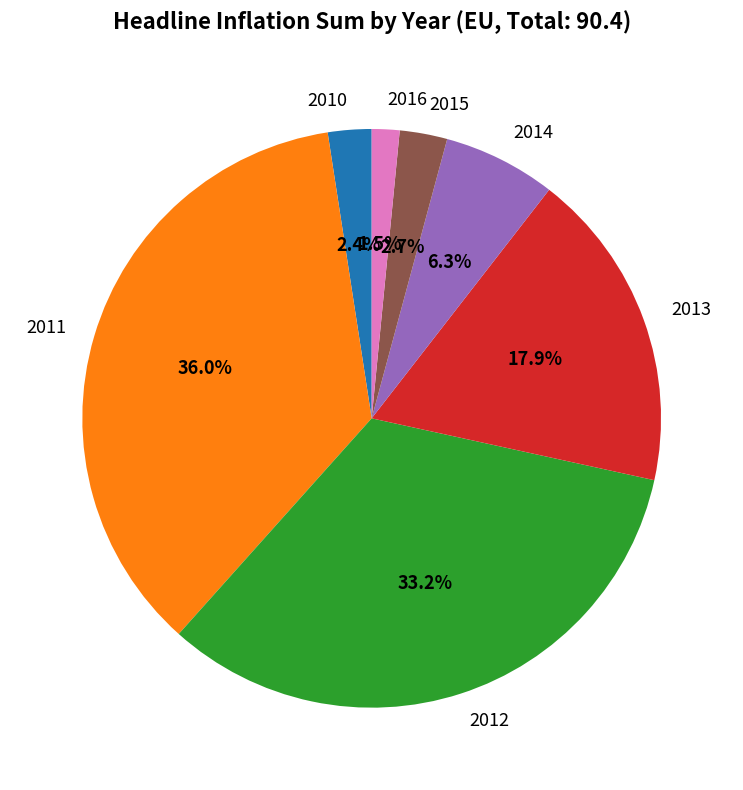

Do 2010 and 2015 together represent more than half of the pie?

No